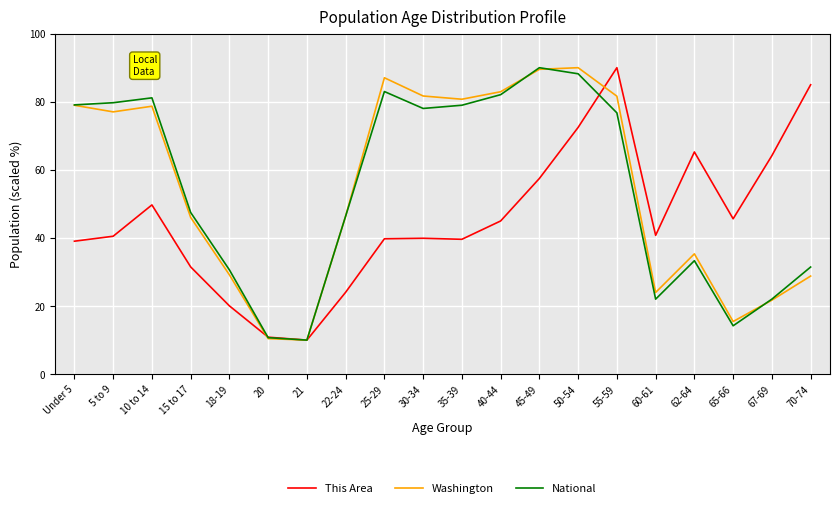

Is the value of This Area at 70-74 greater than the value of Washington at 10 to 14?

Yes